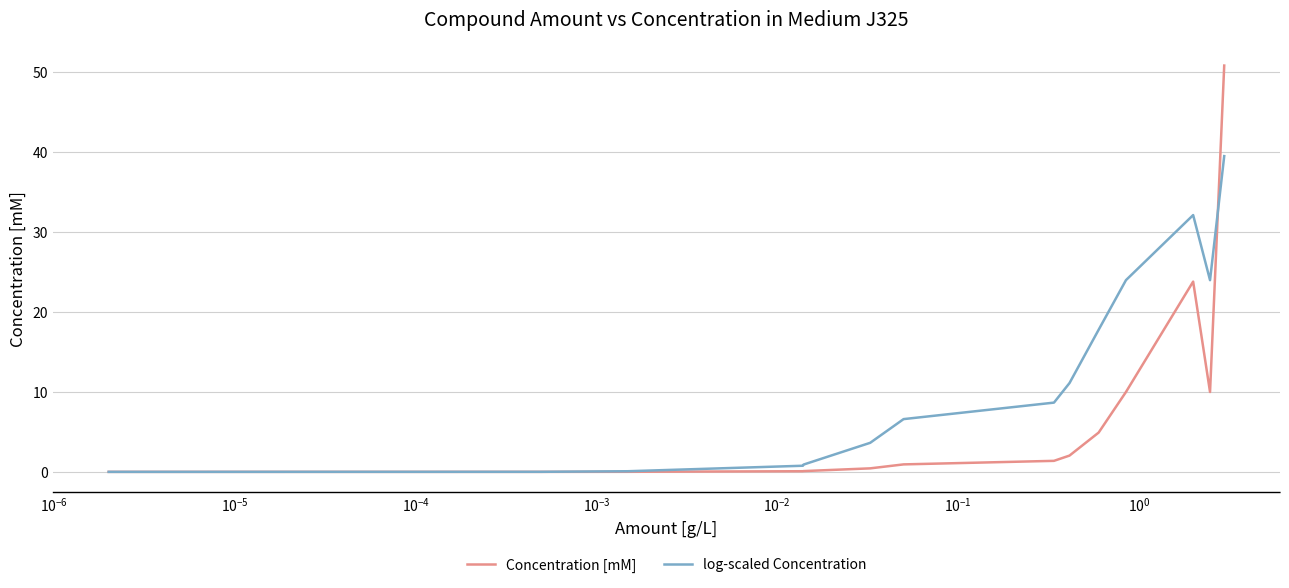

List the series in order of their overall mean, highest first.

log-scaled Concentration, Concentration [mM]